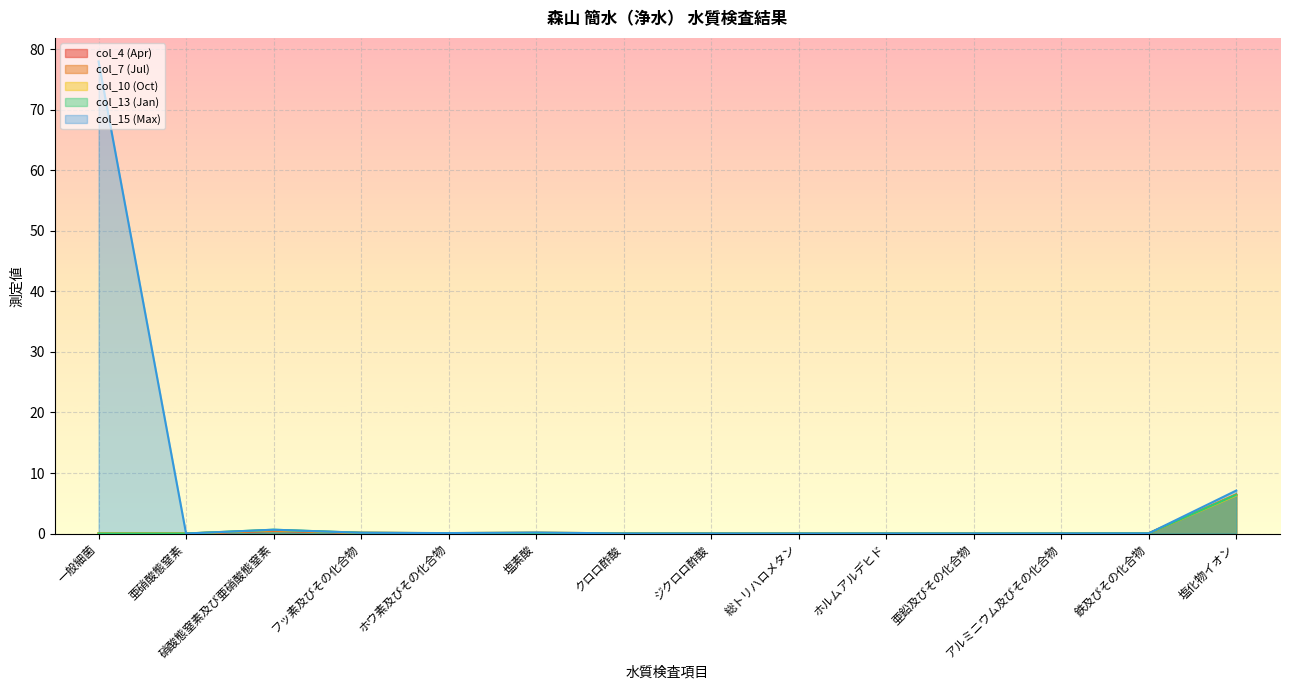

How many interior local valleys does the col_7 (Jul) series have?

3